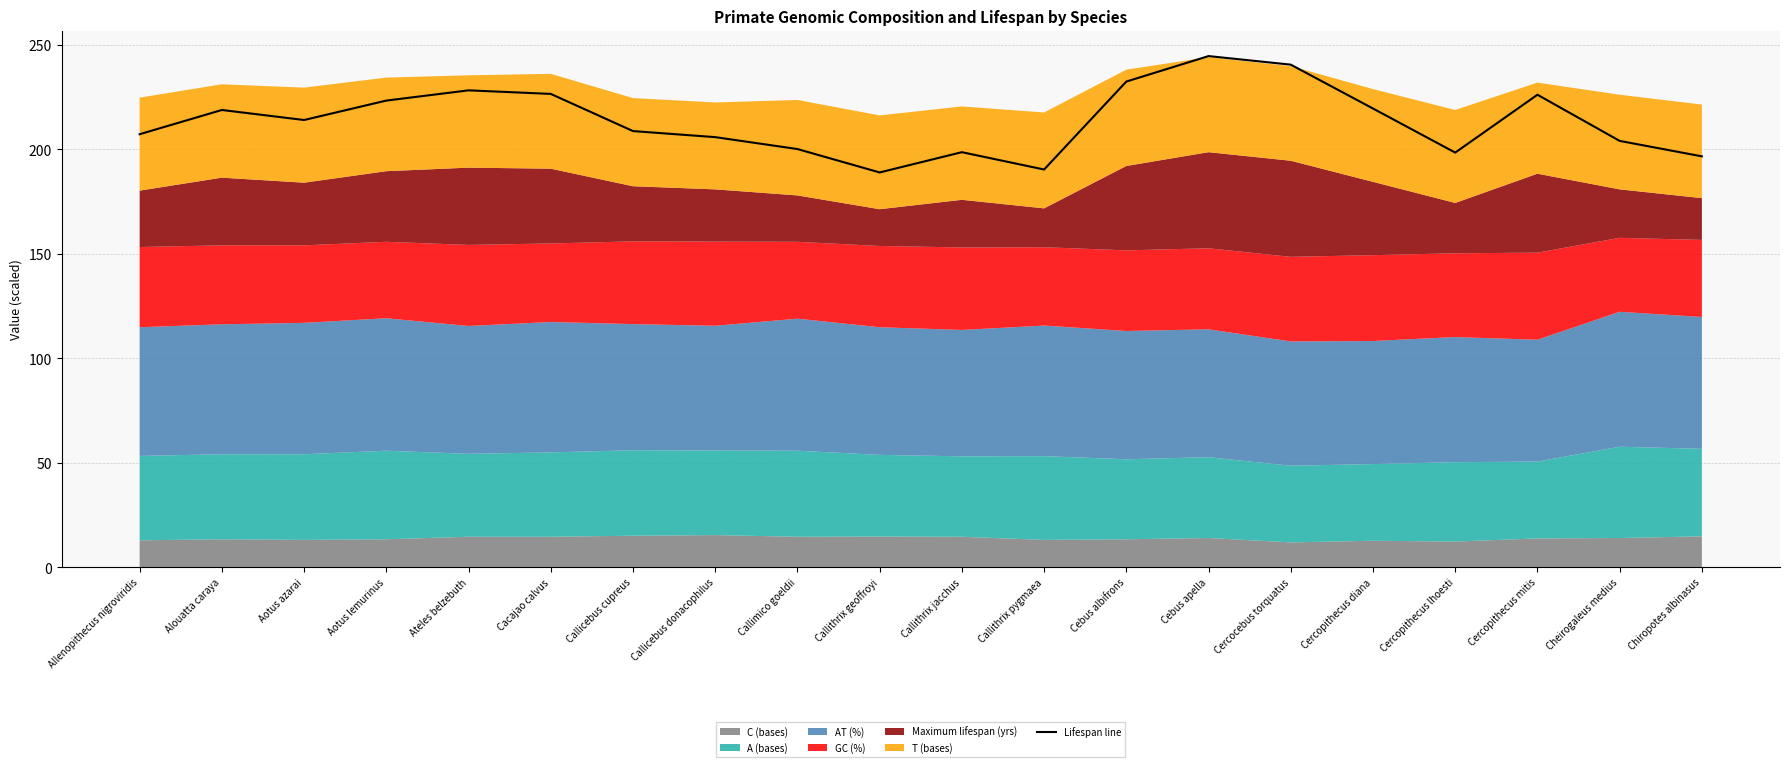

What is the smallest value displayed?

189.0